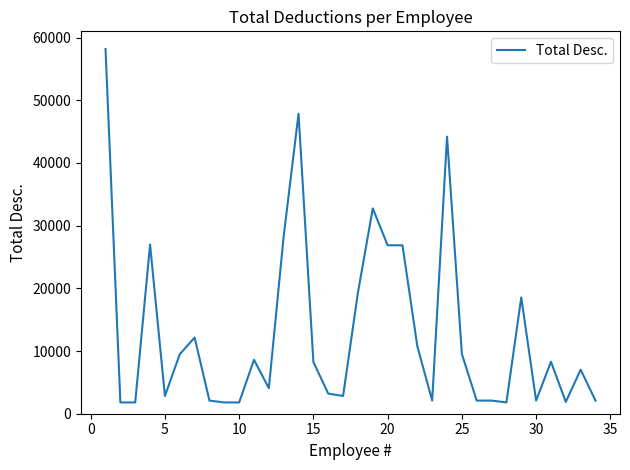

What is the greatest value displayed?

58186.2